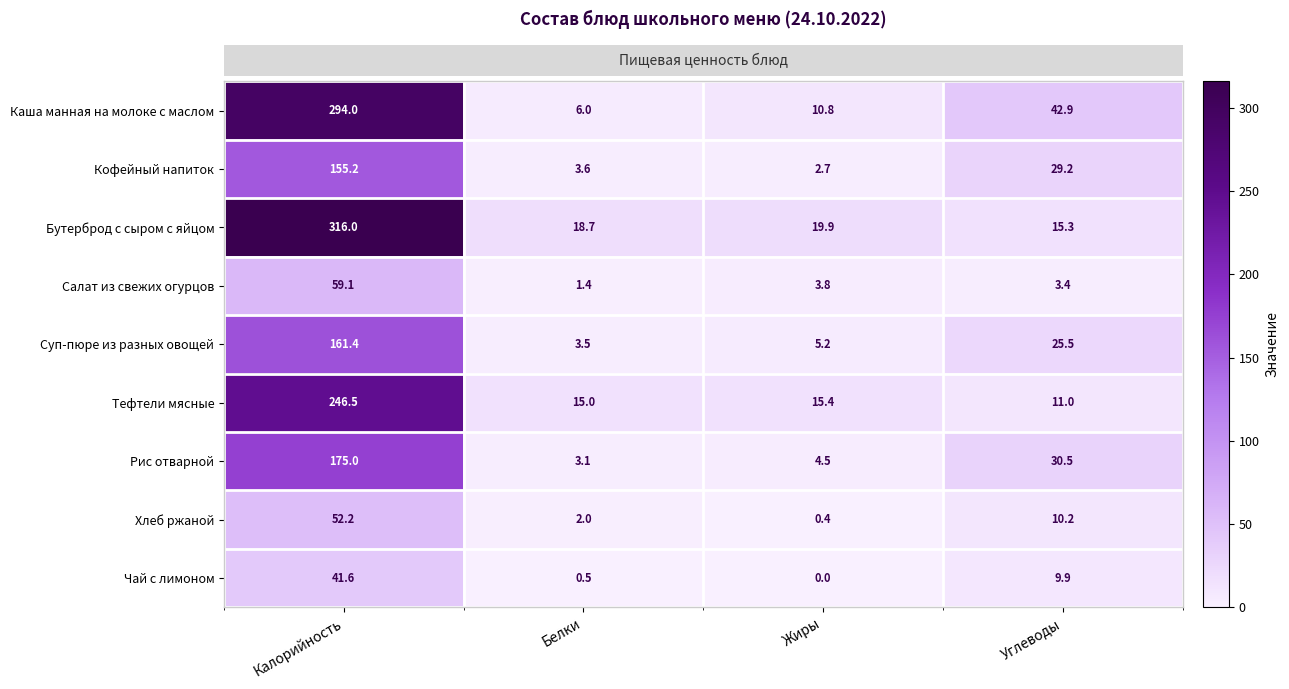

Between Белки and Жиры, which series saw the biggest shift?

Каша манная на молоке с маслом